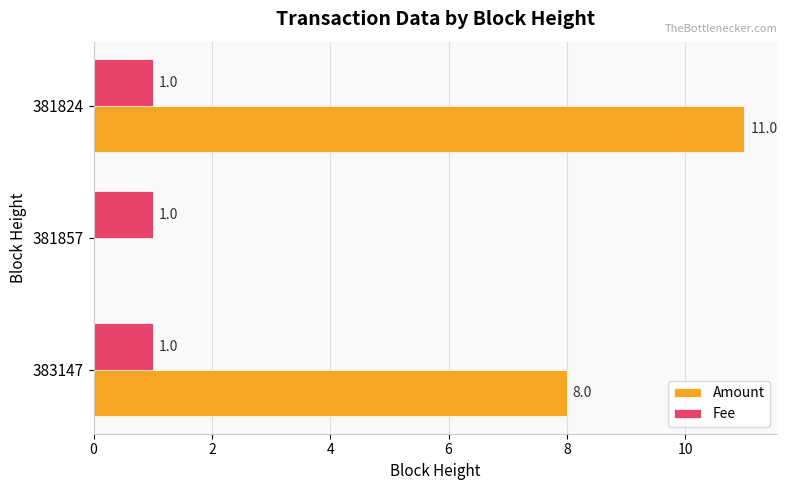

The value of Fee at 381857 is 1. True or false?

True